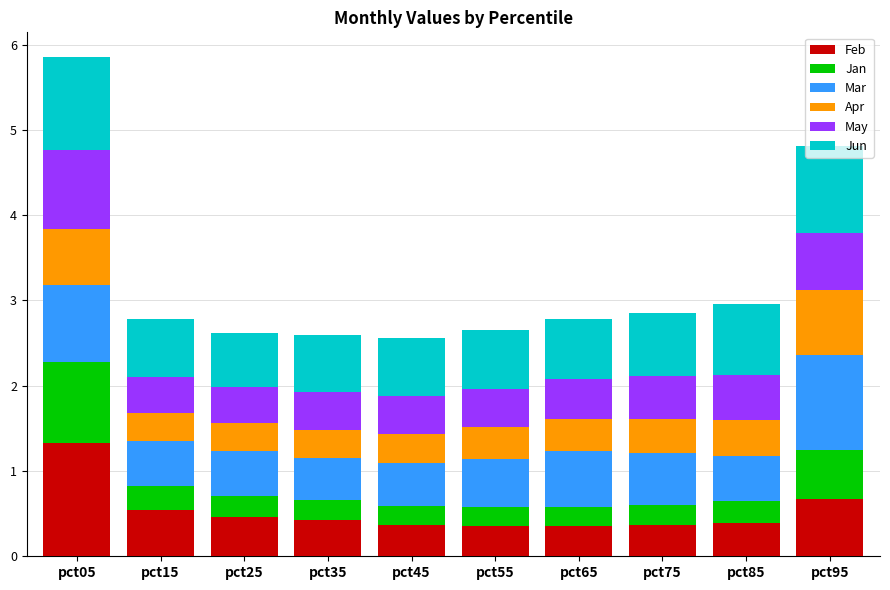

The Feb series shows 0.4 at pct75. True or false?

True